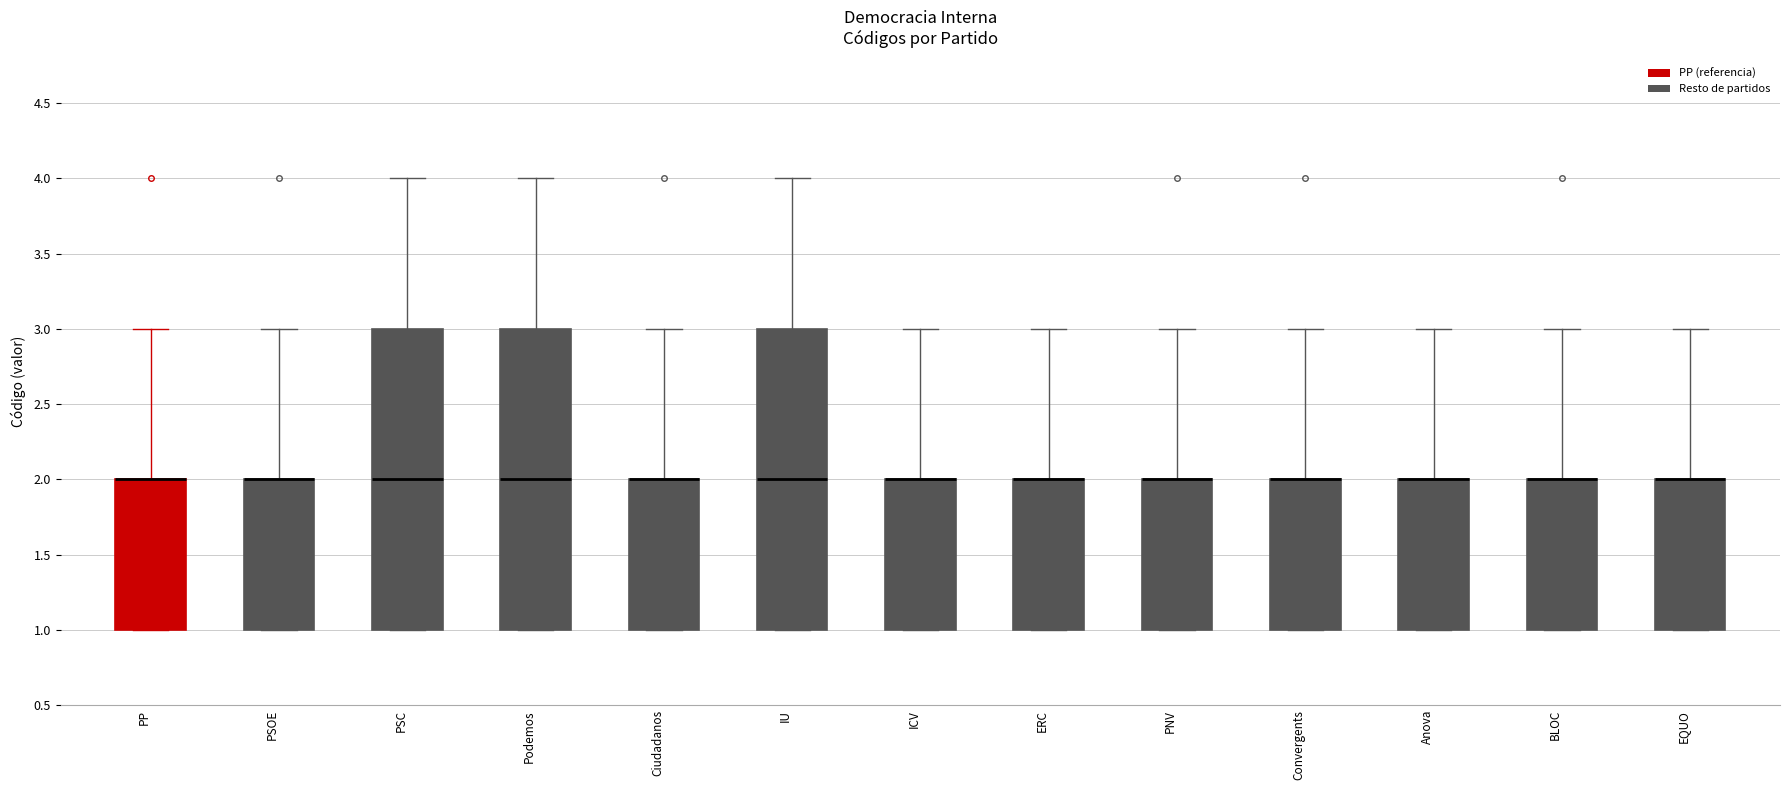

Reading left to right, transcribe this box plot: for each box, give where its median line is, the range the box spans, and where its two whiskers end, as read against the y-axis. The values are not printed on the chart, so give them approximately, as read against the axis.

PP: median 2 (drawn on the box's upper edge), box 1 to 2, whiskers 1 to 3
PSOE: median 2 (drawn on the box's upper edge), box 1 to 2, whiskers 1 to 3
PSC: median 2, box 1 to 3, whiskers 1 to 4
Podemos: median 2, box 1 to 3, whiskers 1 to 4
Ciudadanos: median 2 (drawn on the box's upper edge), box 1 to 2, whiskers 1 to 3
IU: median 2, box 1 to 3, whiskers 1 to 4
ICV: median 2 (drawn on the box's upper edge), box 1 to 2, whiskers 1 to 3
ERC: median 2 (drawn on the box's upper edge), box 1 to 2, whiskers 1 to 3
PNV: median 2 (drawn on the box's upper edge), box 1 to 2, whiskers 1 to 3
Convergents: median 2 (drawn on the box's upper edge), box 1 to 2, whiskers 1 to 3
Anova: median 2 (drawn on the box's upper edge), box 1 to 2, whiskers 1 to 3
BLOC: median 2 (drawn on the box's upper edge), box 1 to 2, whiskers 1 to 3
EQUO: median 2 (drawn on the box's upper edge), box 1 to 2, whiskers 1 to 3